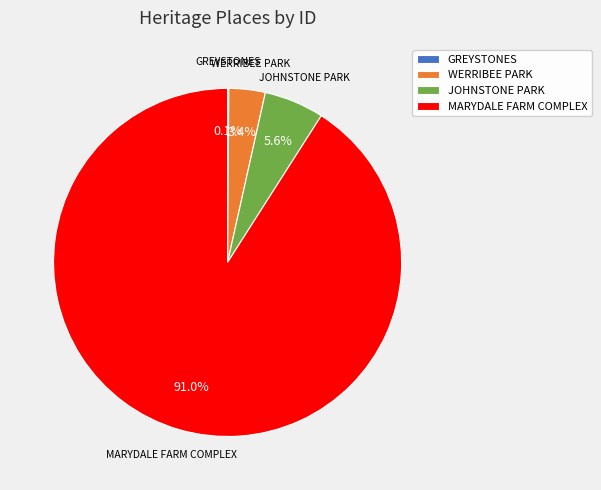

True or false: WERRIBEE PARK accounts for 3% of the total.

True